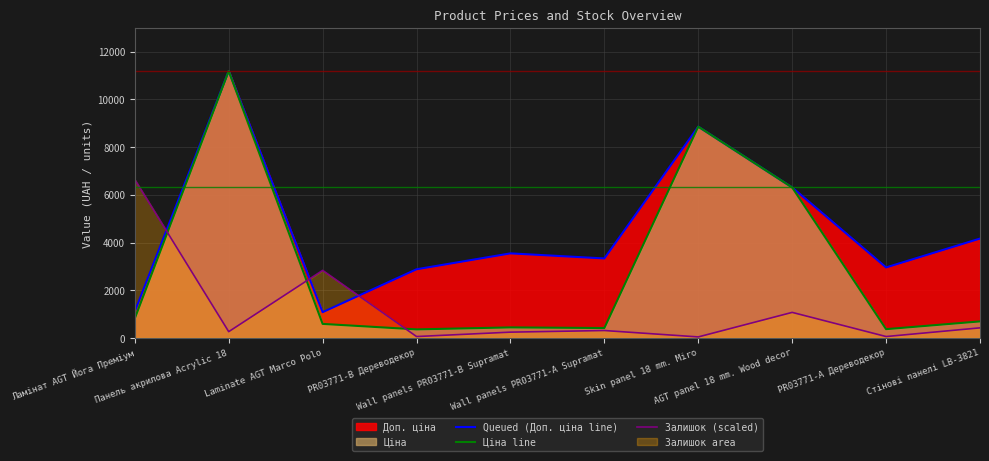

In Залишок (scaled), how many points are higher than both neighbors (excluding endpoints)?

3